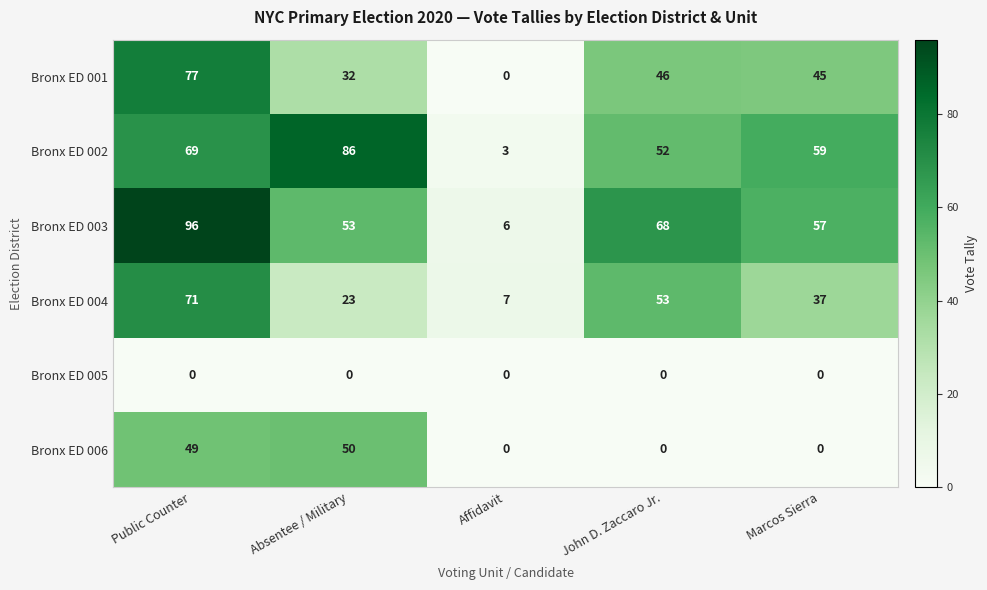

True or false: Bronx ED 003 has a value of 96 at Public Counter.

True